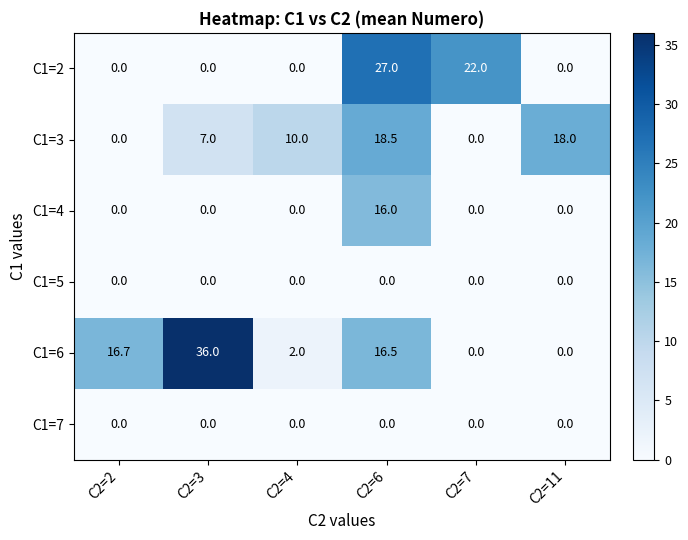

At which category is the sum across all series the highest?

C2=6